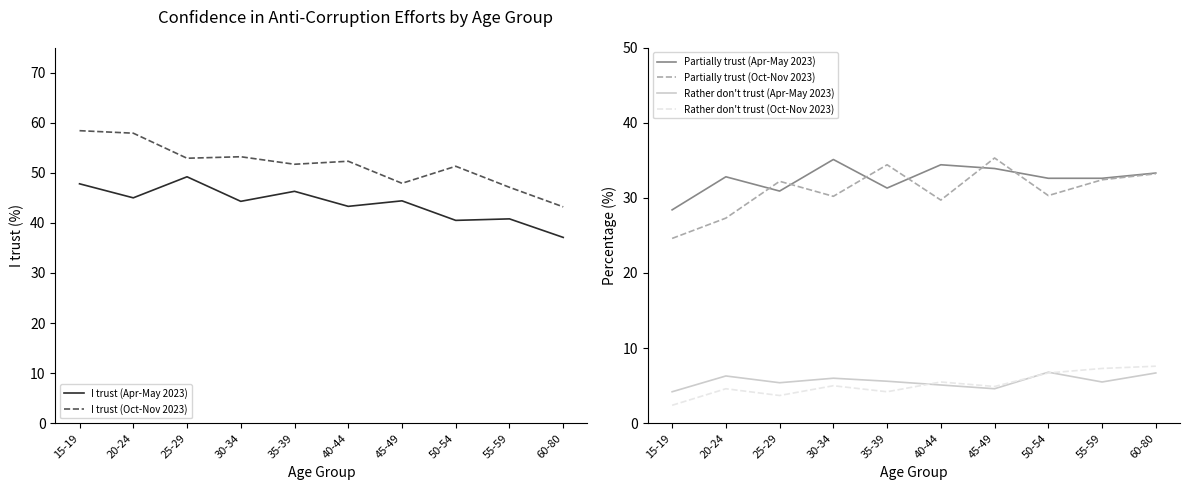

How many lines are shown in the chart?

6